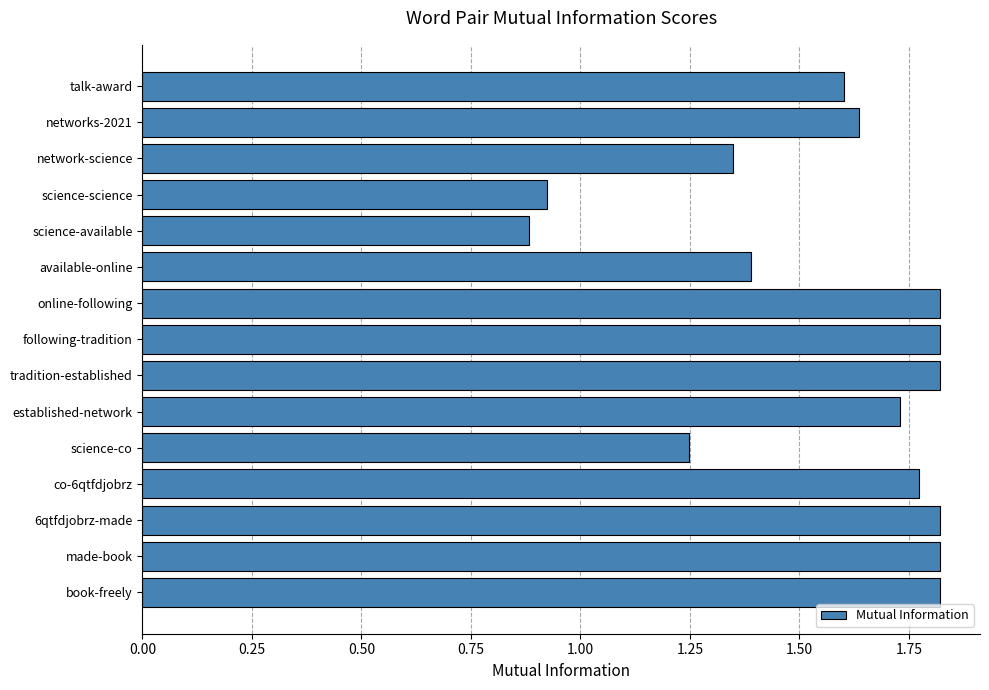

What position from the bottom is 6qtfdjobrz-made?

3